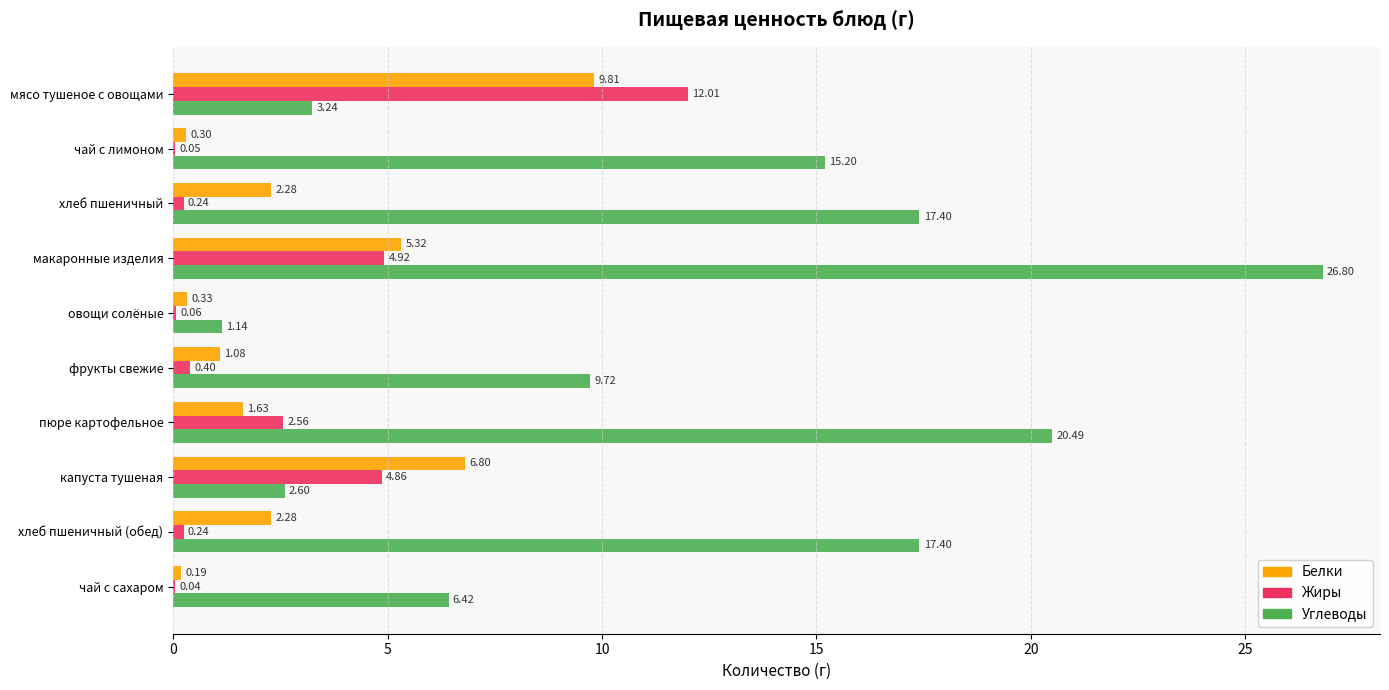

What are all the series names shown in the legend?

Белки, Жиры, Углеводы